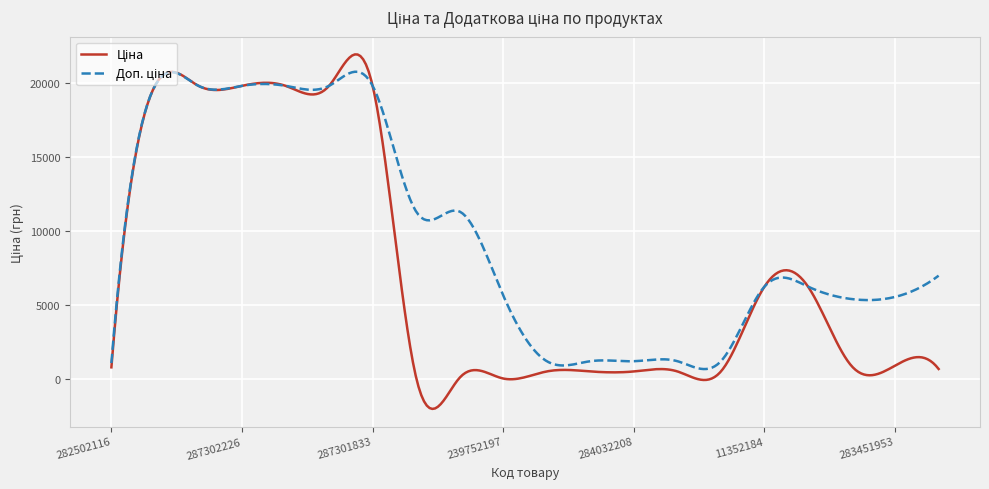

What is the smallest value displayed?

-1996.6